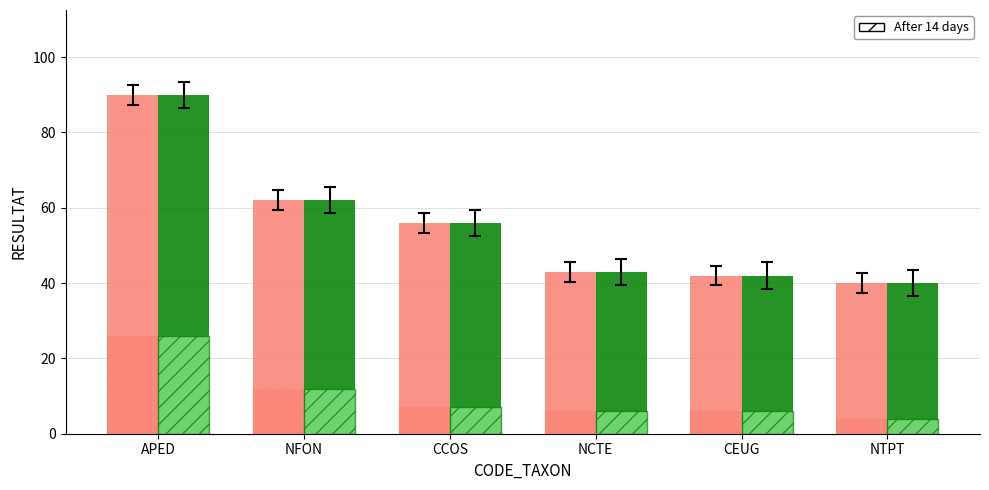

What is the lowest value of the High value taxa series?

40